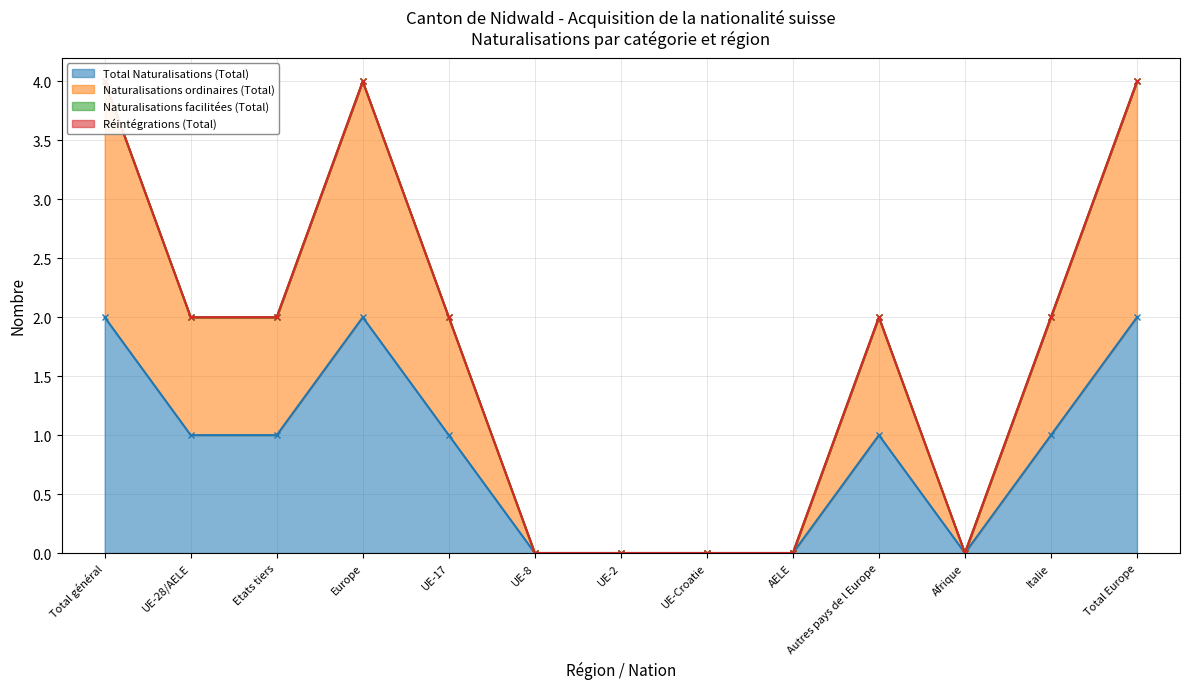

Where is the first local maximum for Naturalisations ordinaires (Total)?

Europe